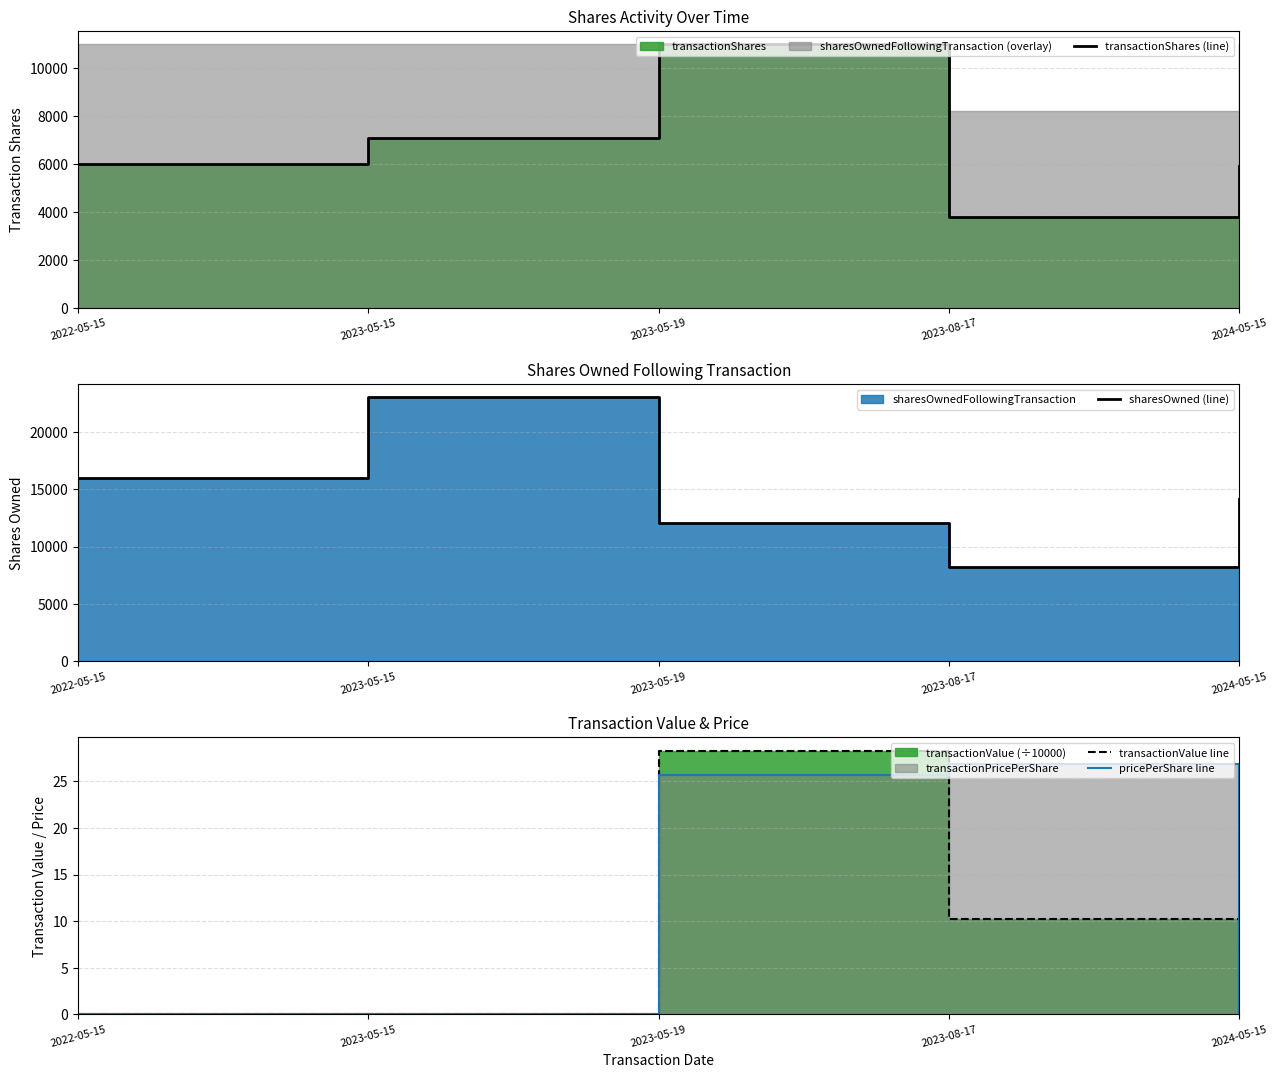

Between 2022-05-15 and 2023-05-19, which is larger?

2023-05-19